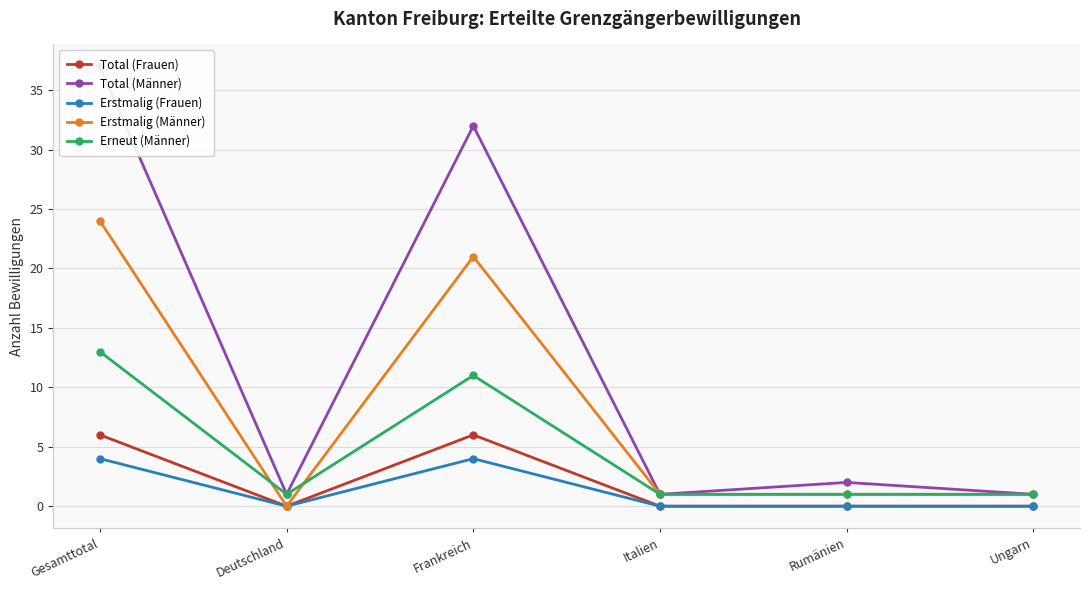

True or false: Erstmalig (Männer) has more than 1 points higher than both neighbors.

False